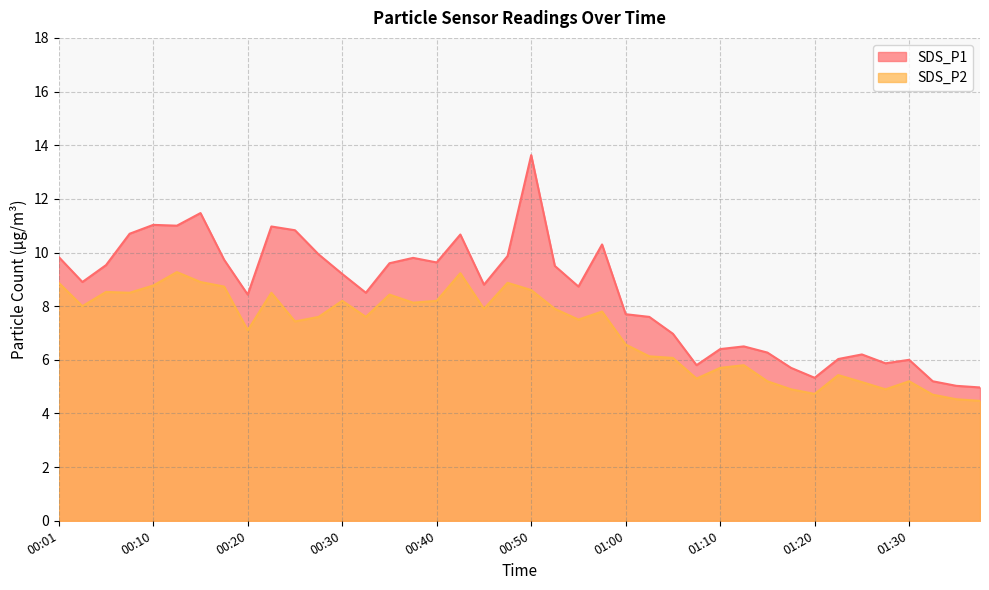

Rank the series by their average value, from lowest to highest.

SDS_P2, SDS_P1